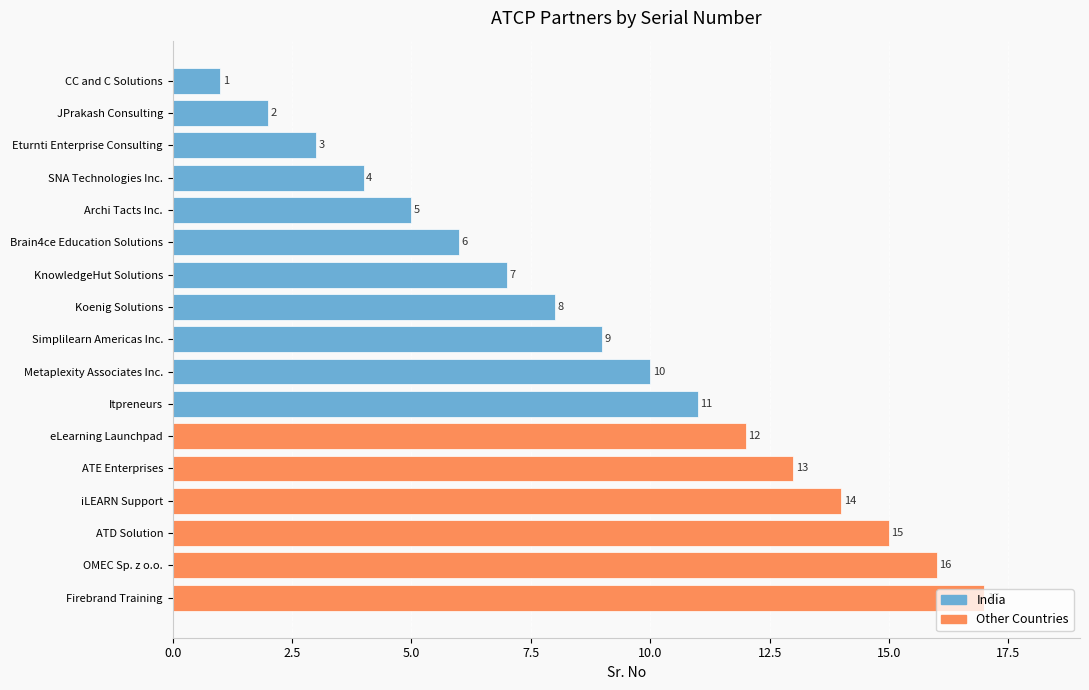

Rank the categories by value from highest to lowest.

Firebrand Training, OMEC Sp. z o.o., ATD Solution, iLEARN Support, ATE Enterprises, eLearning Launchpad, Itpreneurs, Metaplexity Associates Inc., Simplilearn Americas Inc., Koenig Solutions, KnowledgeHut Solutions, Brain4ce Education Solutions, Archi Tacts Inc., SNA Technologies Inc., Eturnti Enterprise Consulting, JPrakash Consulting, CC and C Solutions